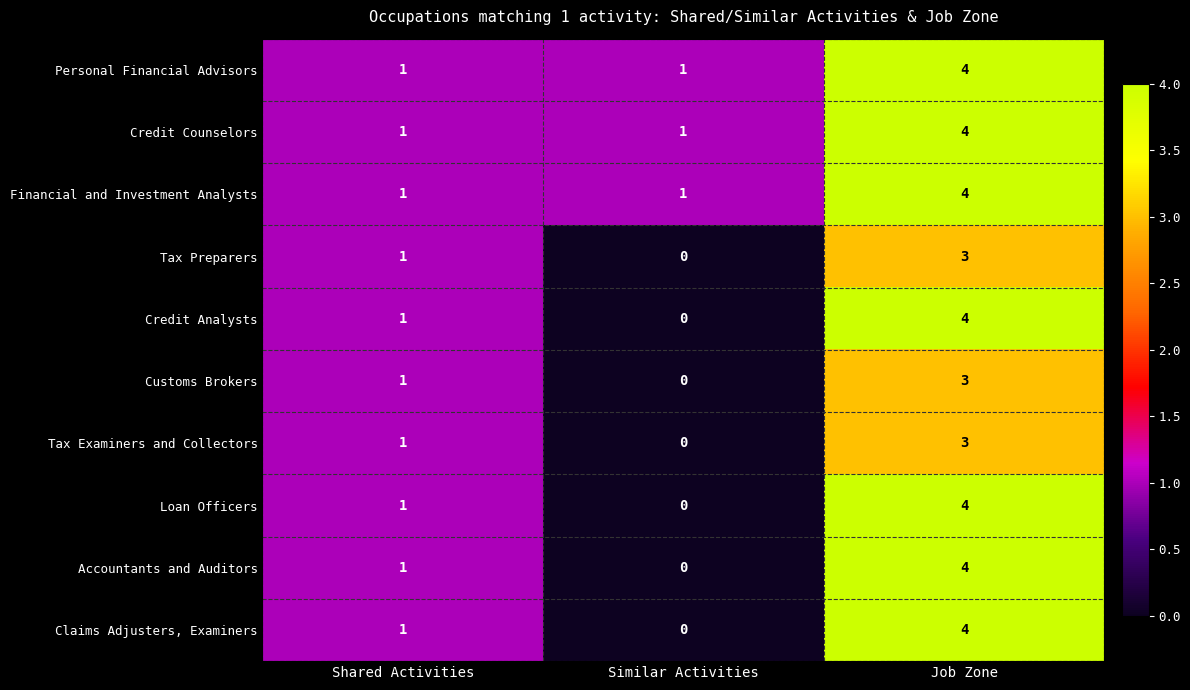

What is the difference between the highest and lowest values at Job Zone?

1